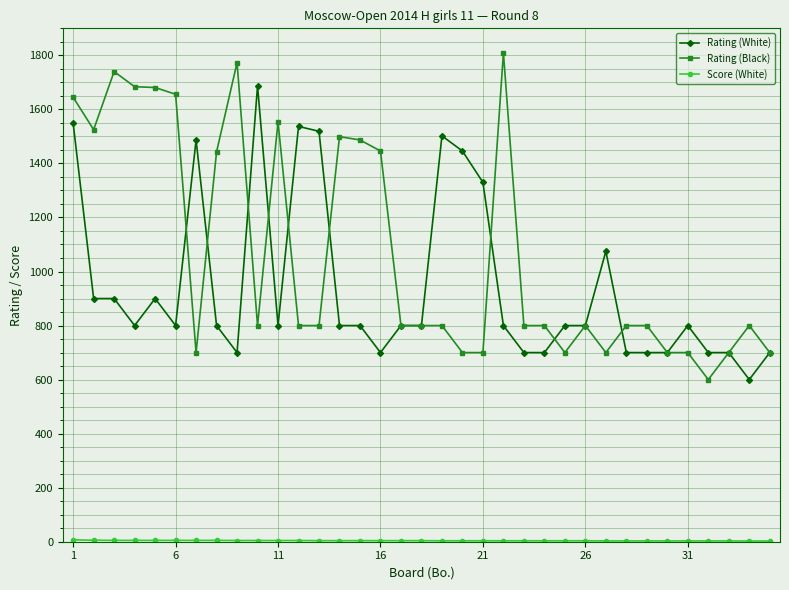

What is the maximum value shown in the chart?

1809.0